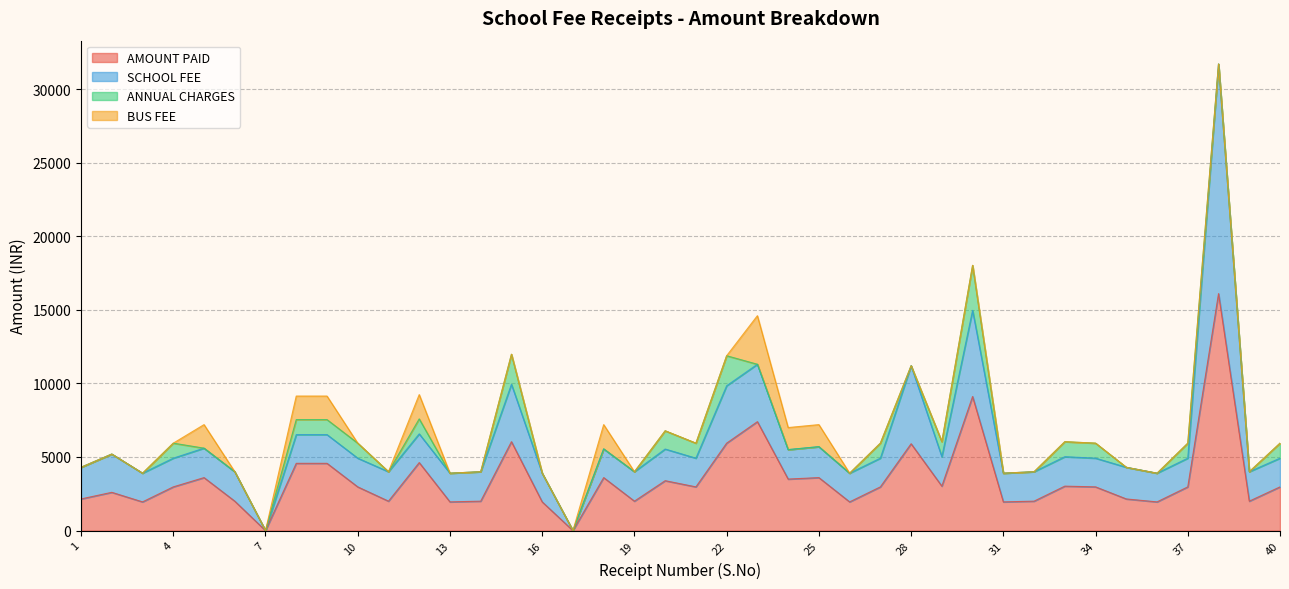

True or false: SCHOOL FEE has a value of 3900 at 22.

True